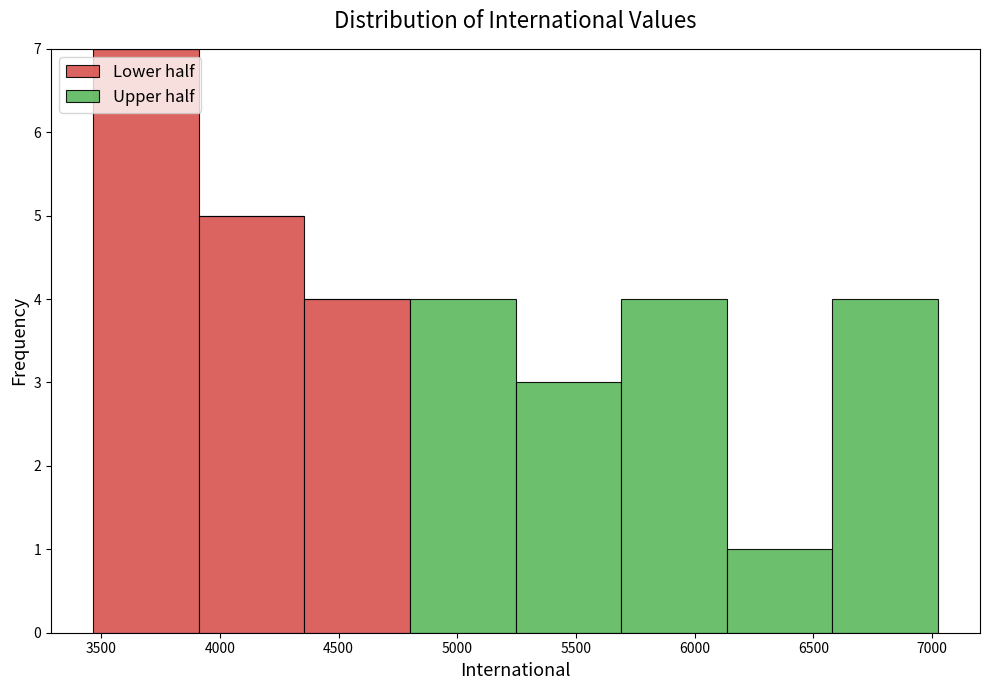

What is the total height of the stacked bar covering 3900 to 4350 on the x-axis? Neither the bar edges nor the heights are printed on the chart, so give them approximately, as read against the axes.

5